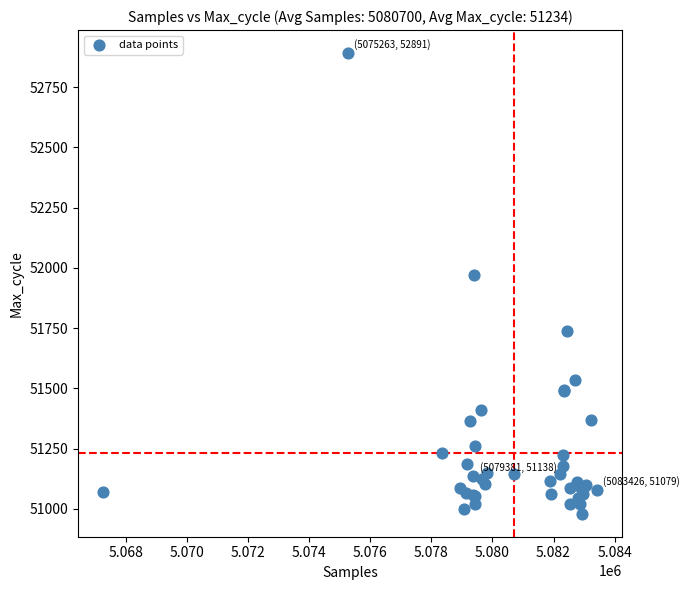

What Y value in the scatter plot is closest to 51935?

51971